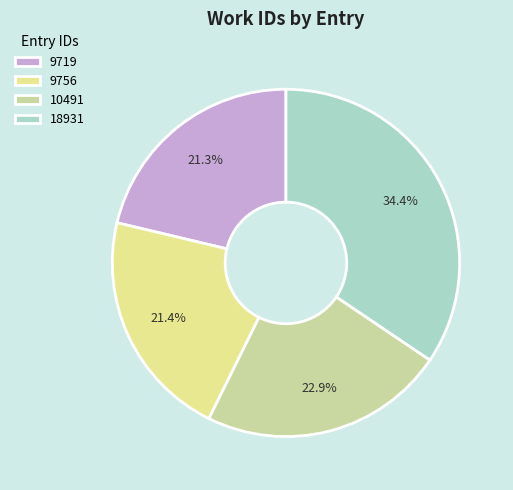

Does any single category account for the majority?

No